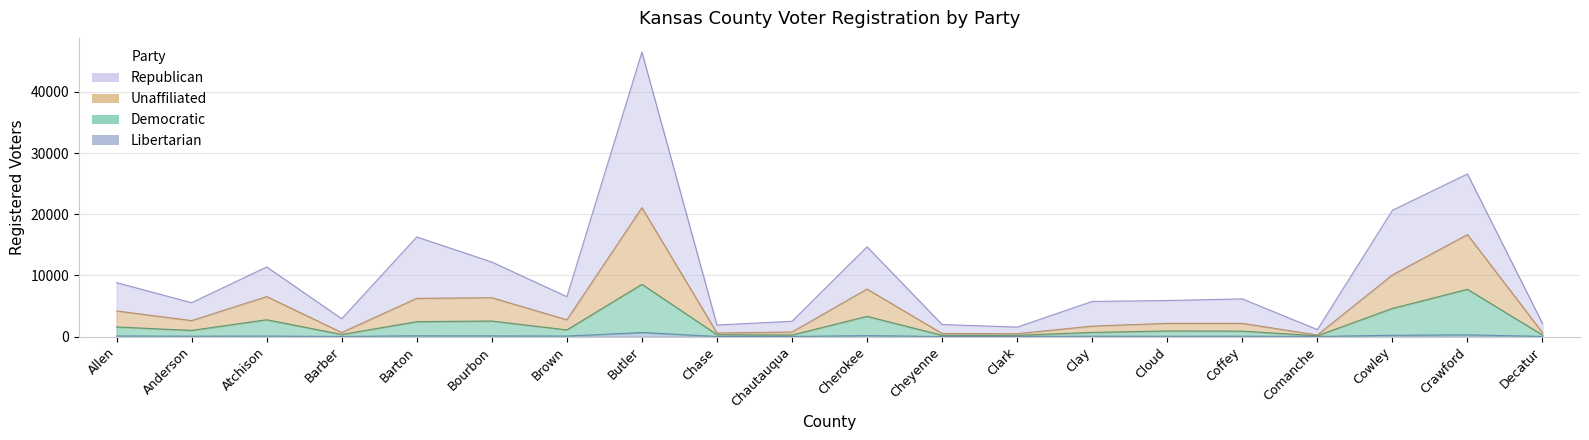

What is the label of the 15th point from the left?

Cloud